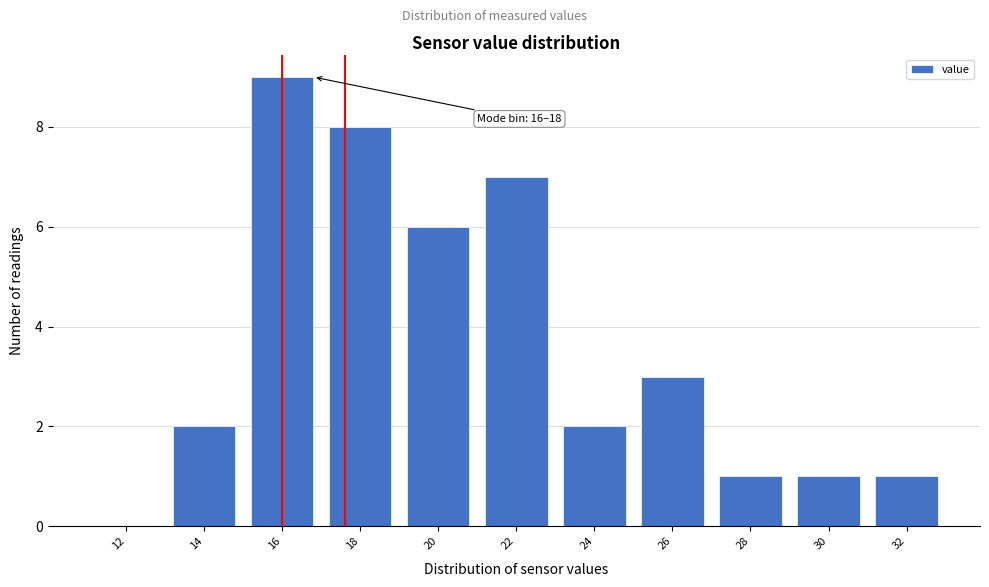

Reading right to left, what are all the values shown in this chart?

32=1	30=1	28=1	26=3	24=2	22=7	20=6	18=8	16=9	14=2	12=0